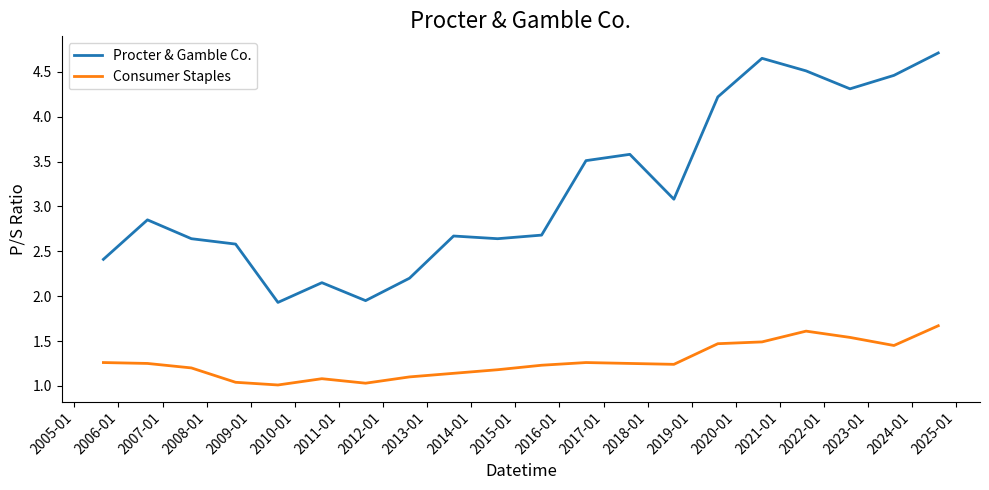

True or false: Consumer Staples and Procter & Gamble Co. intersect in this chart.

False